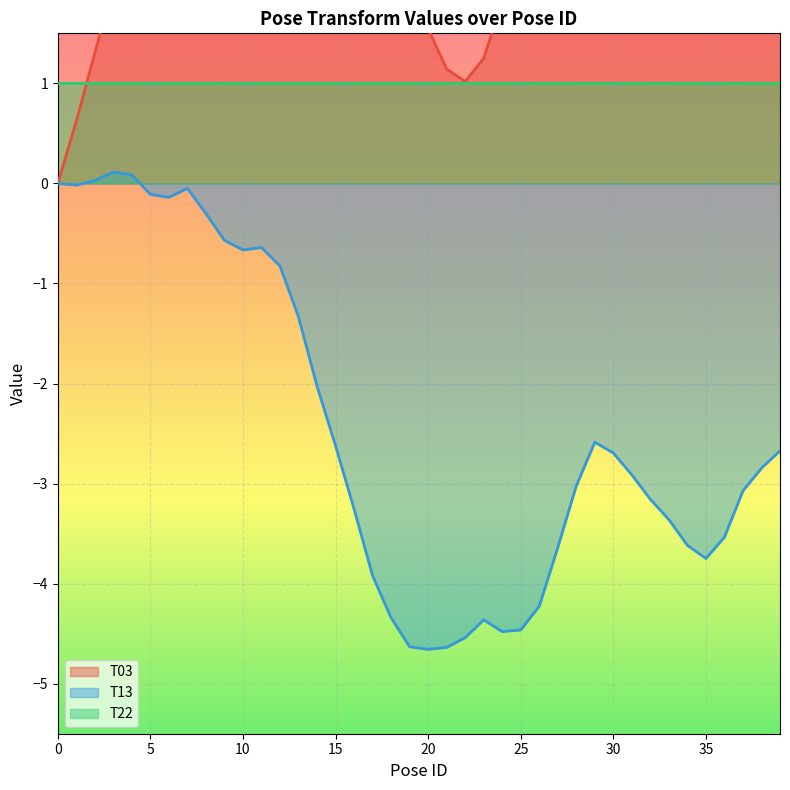

At which label does T03 first exceed 3?

5